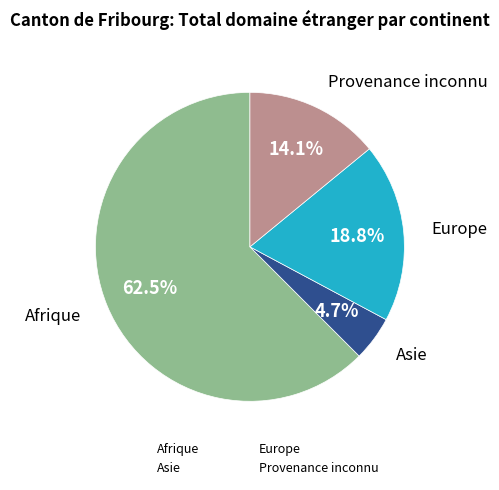

Between Afrique and Asie, which is larger?

Afrique